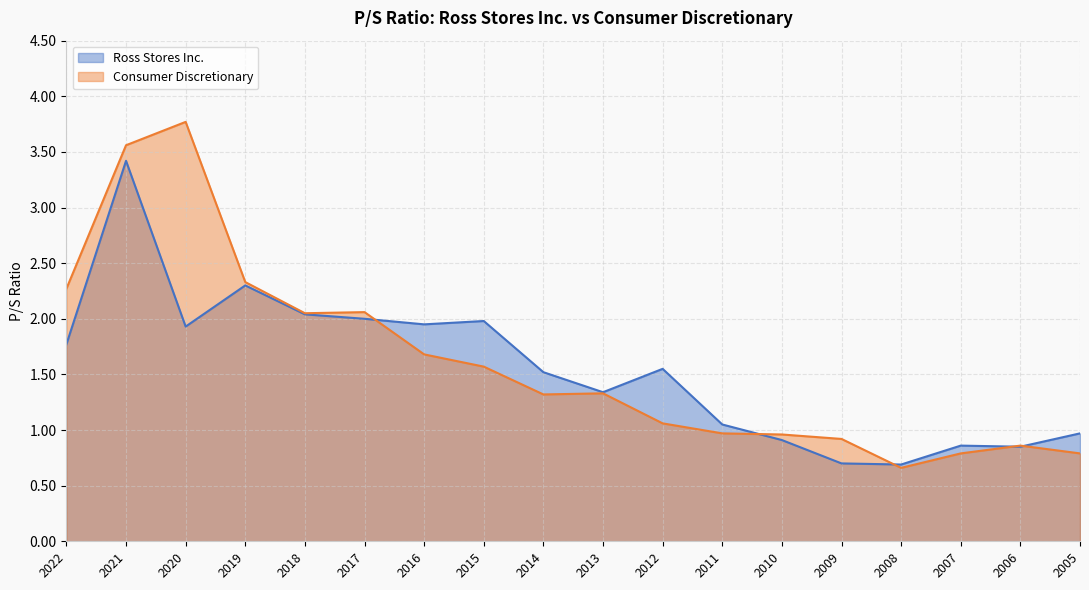

The value of Ross Stores Inc. at 2014 is 0.5. True or false?

False